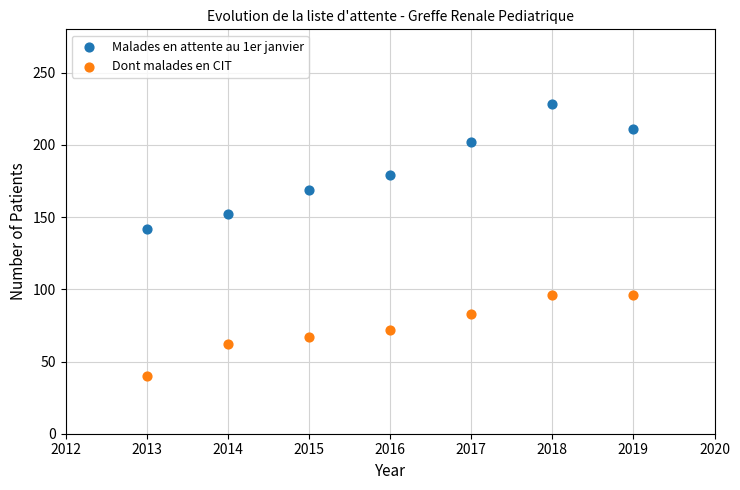

In the Malades en attente au 1er janvier series, what Y value is closest to 185?

179